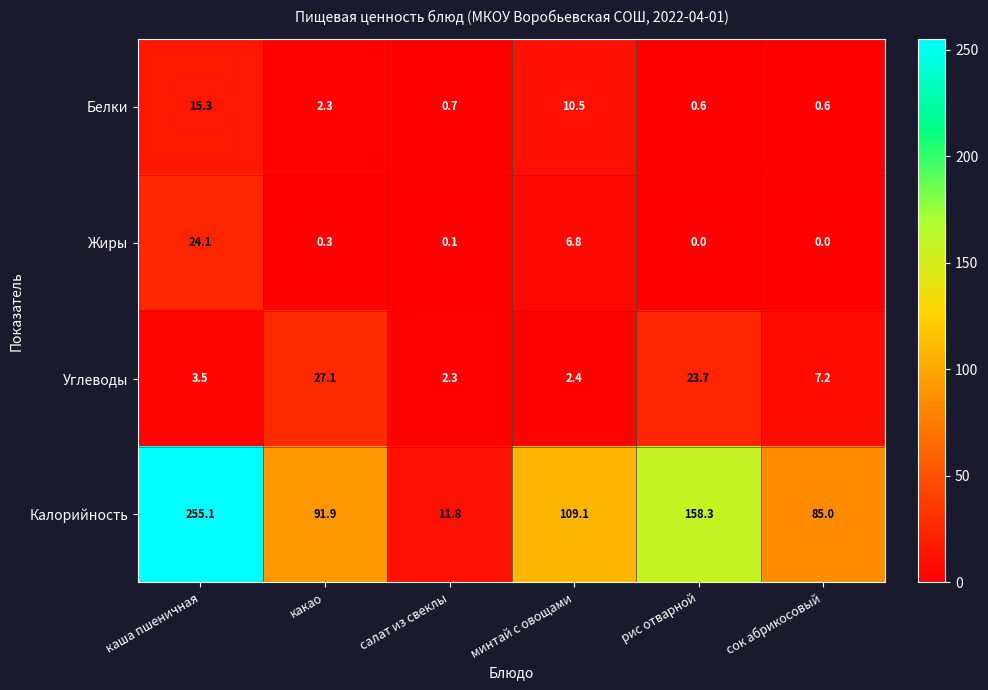

Which series has the widest spread of values?

Калорийность